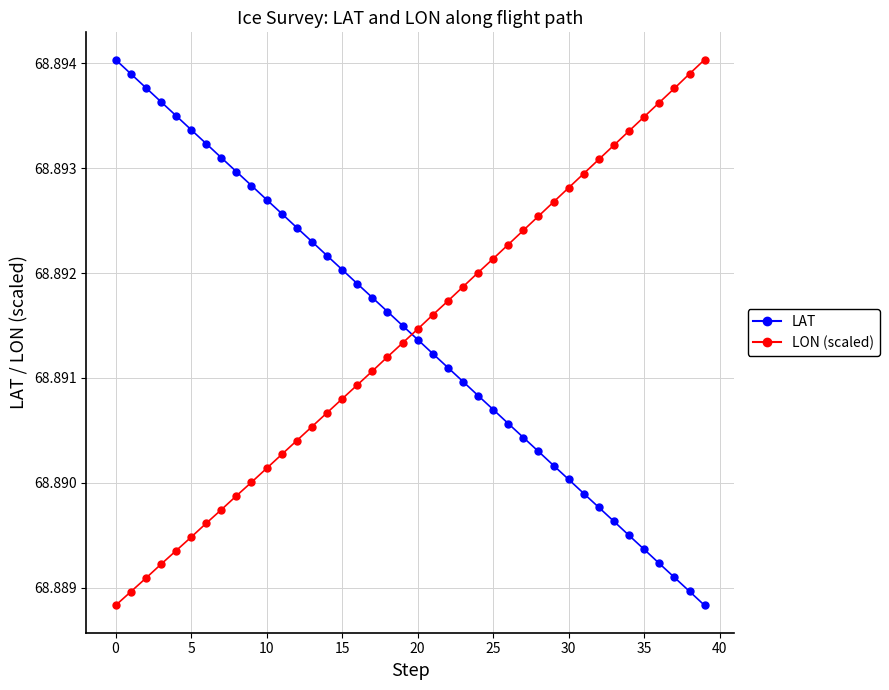

Which series ends up on top after the final intersection of LON (scaled) and LAT?

LON (scaled)